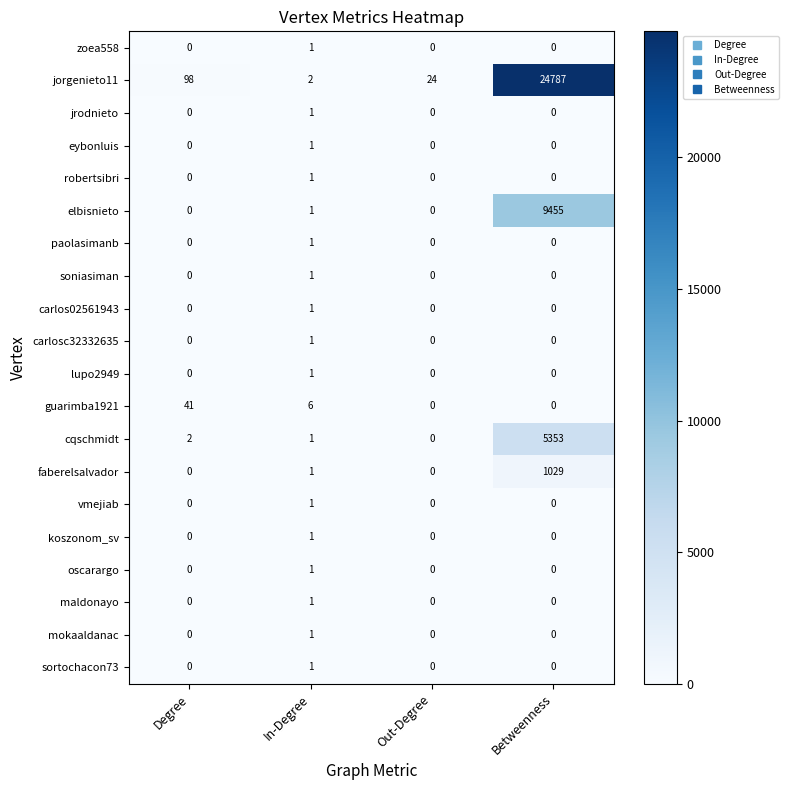

True or false: faberelsalvador has a value of 1029 at Betweenness.

True